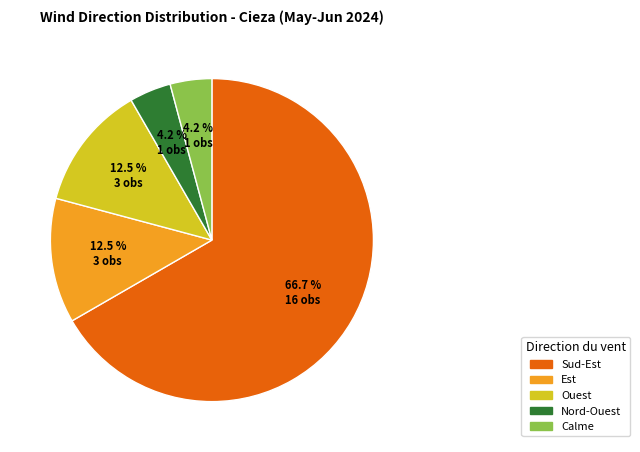

Between Sud-Est and Est, which is larger?

Sud-Est